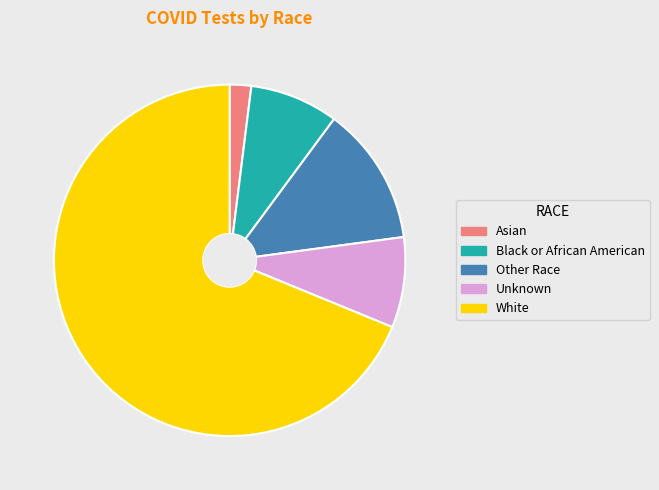

Which slice is the largest?

White